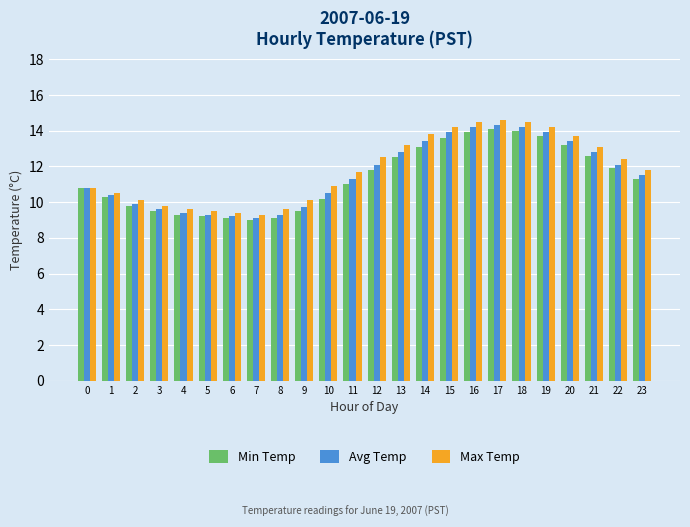

How many data points in Max Temp are less than 11?

11